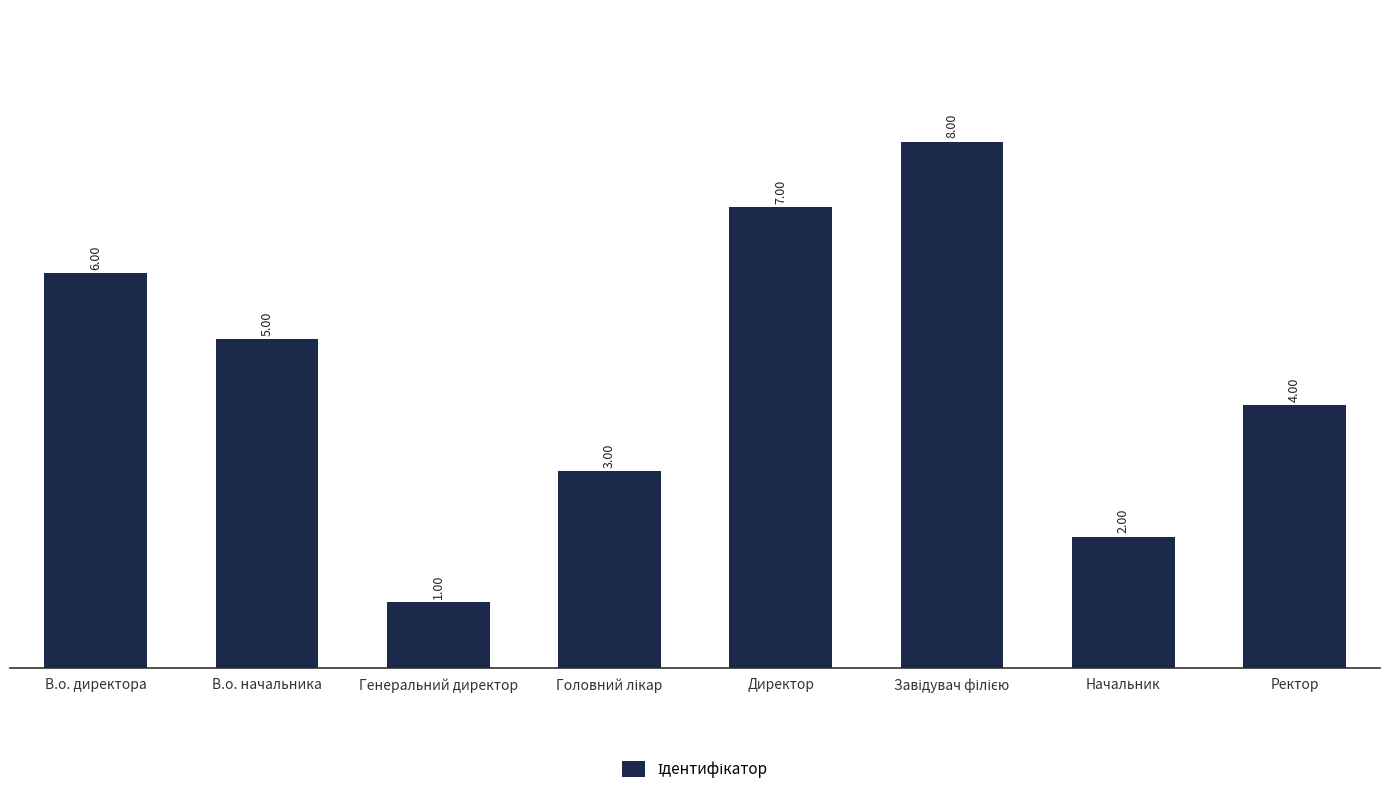

What is the ratio of the value at В.о. начальника to the value at Генеральний директор?

5.0